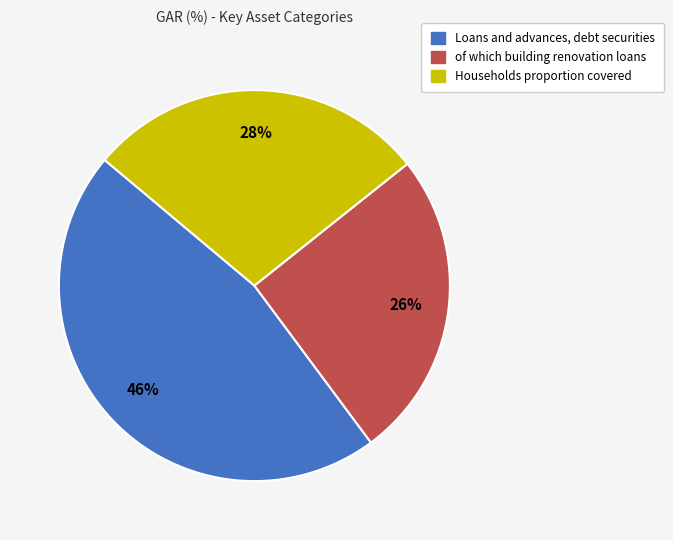

Does Loans and advances, debt securities account for over 50% of the chart?

No